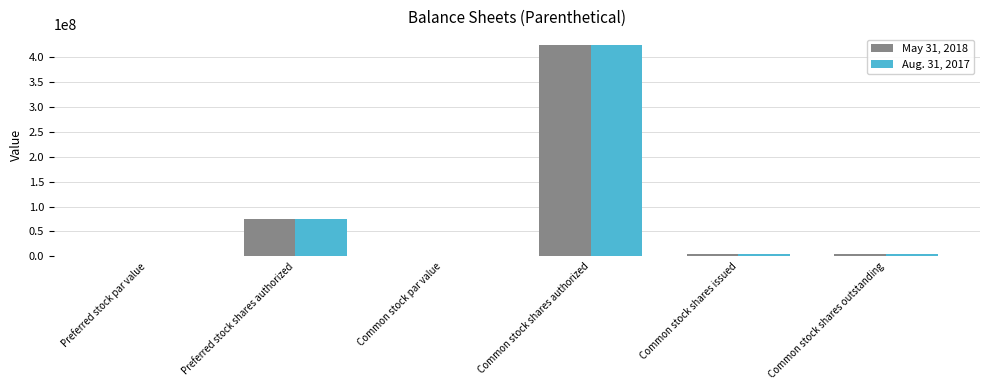

What are all the series names shown in the legend?

May 31, 2018, Aug. 31, 2017